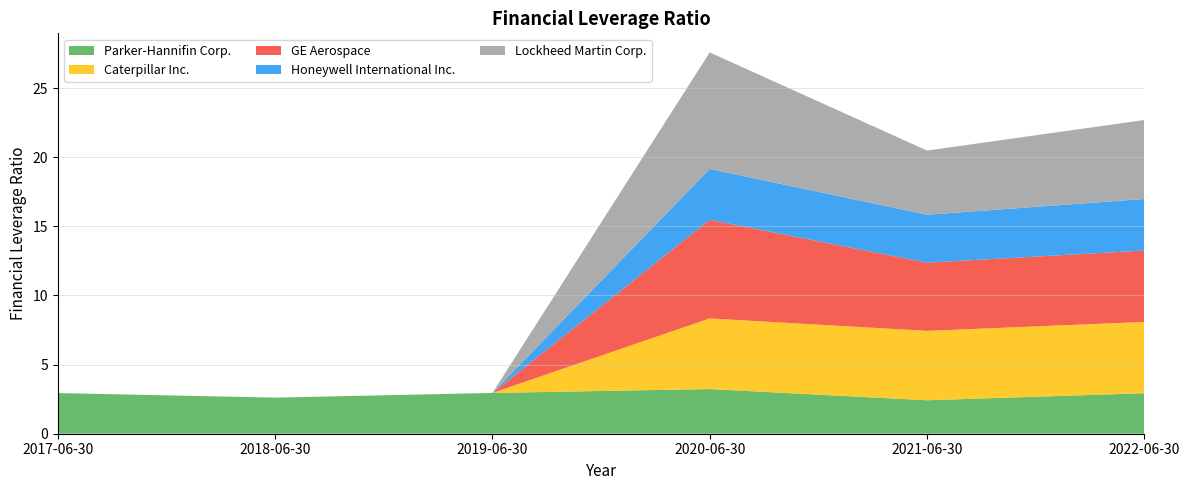

Reading left to right, what are all the values shown in this chart?

Parker-Hannifin Corp.: 2017-06-30=2.9	2018-06-30=2.6	2019-06-30=3.0	2020-06-30=3.2	2021-06-30=2.4	2022-06-30=2.9
Caterpillar Inc.: 2017-06-30=0.0	2018-06-30=0.0	2019-06-30=0.0	2020-06-30=5.1	2021-06-30=5.0	2022-06-30=5.2
GE Aerospace: 2017-06-30=0.0	2018-06-30=0.0	2019-06-30=0.0	2020-06-30=7.1	2021-06-30=4.9	2022-06-30=5.2
Honeywell International Inc.: 2017-06-30=0.0	2018-06-30=0.0	2019-06-30=0.0	2020-06-30=3.7	2021-06-30=3.5	2022-06-30=3.7
Lockheed Martin Corp.: 2017-06-30=0.0	2018-06-30=0.0	2019-06-30=0.0	2020-06-30=8.4	2021-06-30=4.6	2022-06-30=5.7